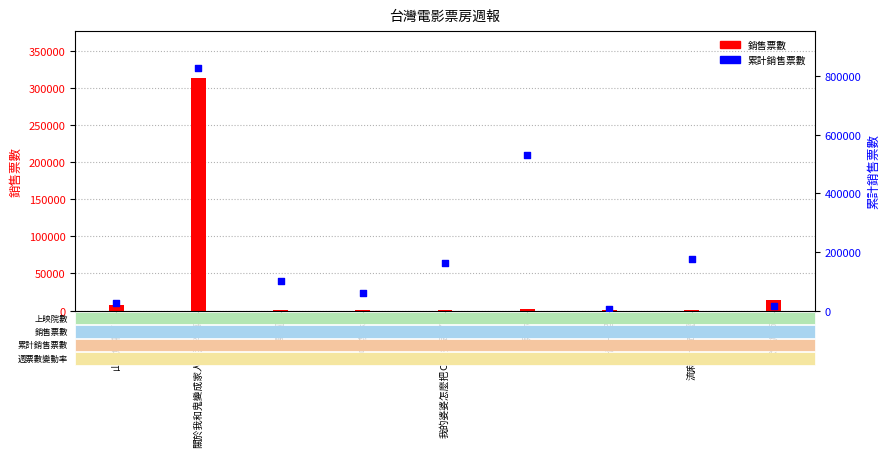

Which series has the largest total across all categories?

累計銷售票數